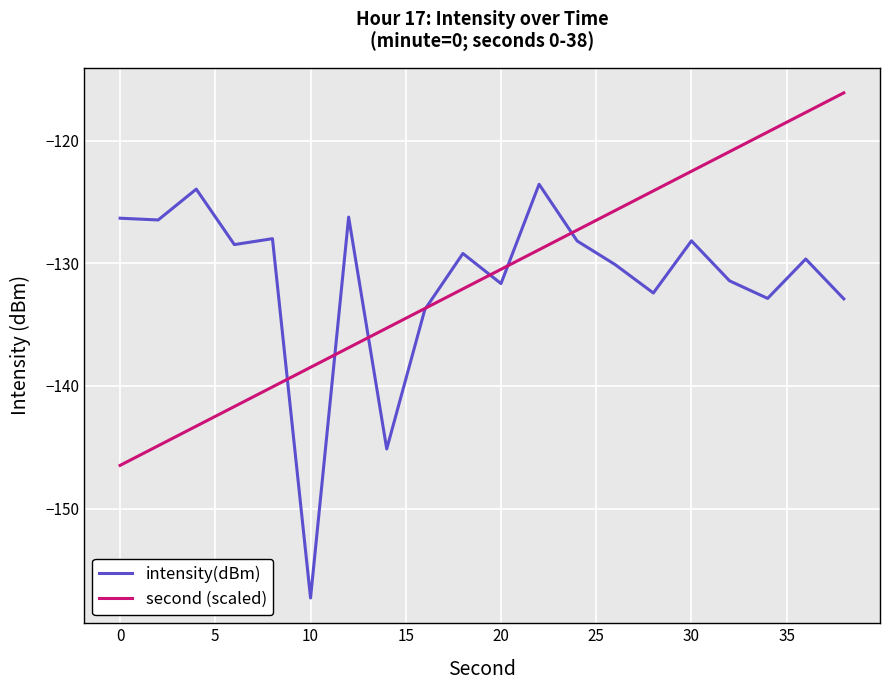

What is the minimum value for intensity(dBm)?

-157.3